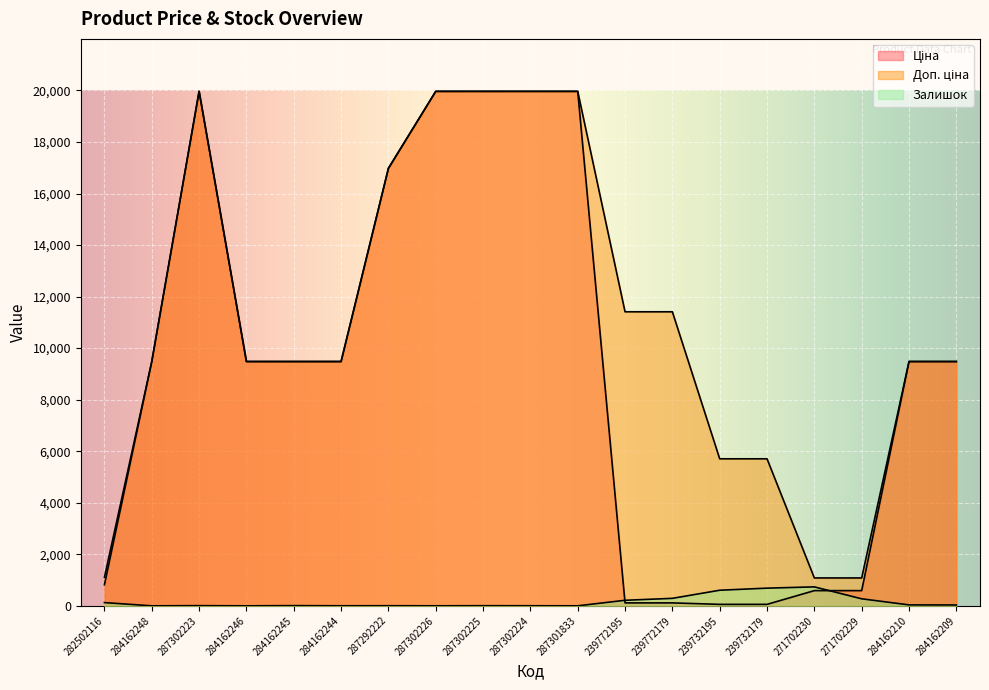

Which series changed the most between 284162246 and 287292222?

Ціна